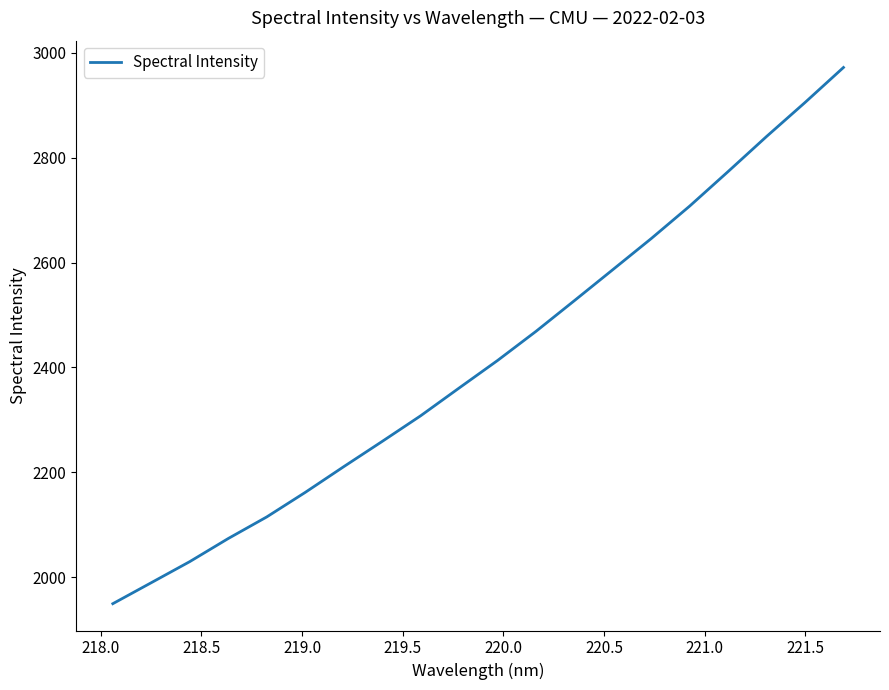

What is the greatest value displayed?

2971.9